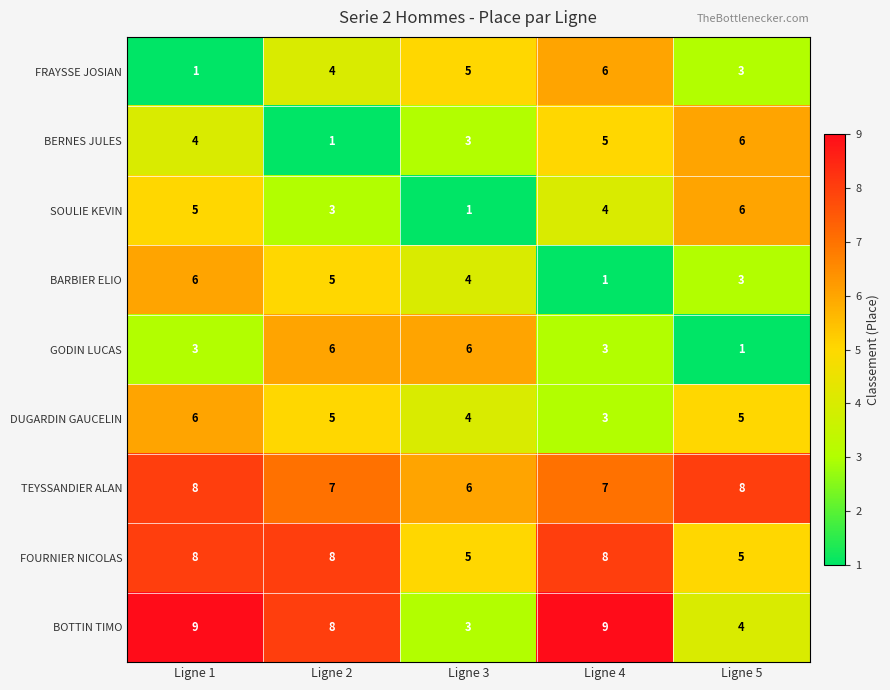

What is the average value of the TEYSSANDIER ALAN series?

7